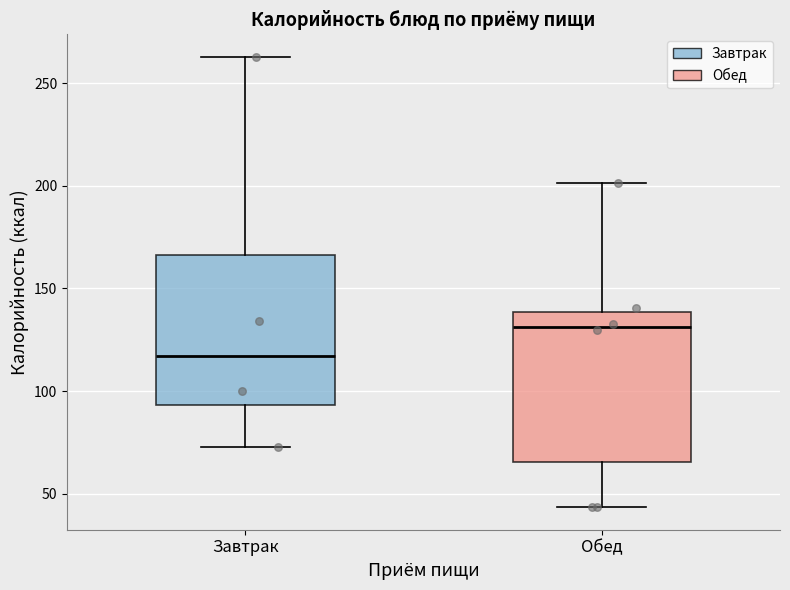

Reading left to right, read every box against the y-axis: the position of its median line, the range the box covers, and the ends of its whiskers. The values are not printed on the chart, so give them approximately, as read against the axis.

Завтрак: median 115, box 95 to 165, whiskers 75 to 265
Обед: median 130, box 65 to 140, whiskers 45 to 200